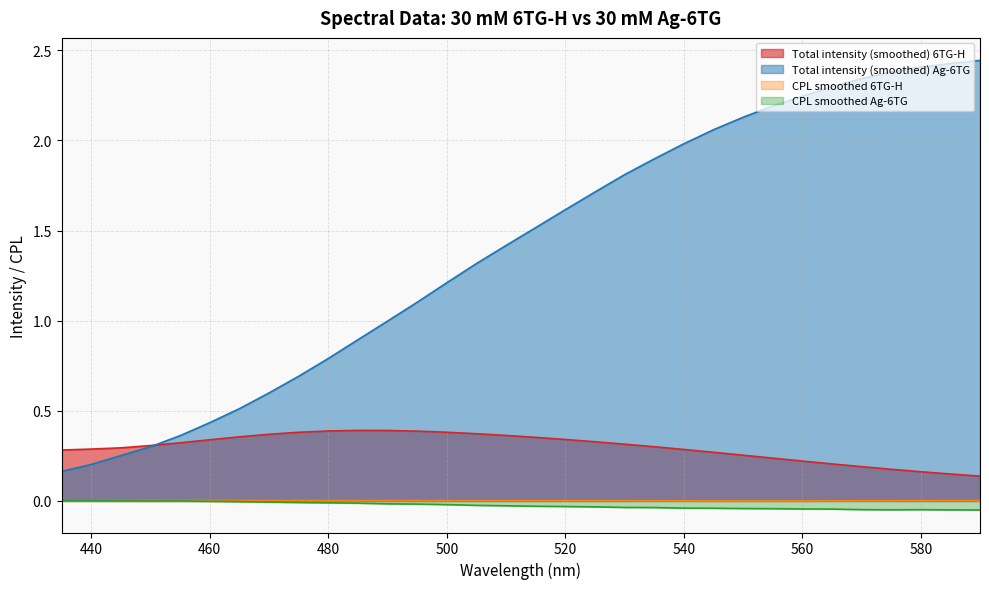

Reading left to right, what are all the values shown in this chart?

Total intensity (smoothed) 6TG-H: 0.3	0.3	0.3	0.3	0.3	0.3	0.4	0.4	0.4	0.4	0.4	0.4	0.4	0.4	0.4	0.4	0.4	0.3	0.3	0.3	0.3	0.3	0.3	0.3	0.2	0.2	0.2	0.2	0.2	0.2	0.1	0.1
Total intensity (smoothed) Ag-6TG: 0.2	0.2	0.3	0.3	0.4	0.4	0.5	0.6	0.7	0.8	0.9	1.0	1.1	1.2	1.3	1.4	1.5	1.6	1.7	1.8	1.9	2.0	2.1	2.1	2.2	2.2	2.3	2.3	2.4	2.4	2.4	2.4
CPL smoothed 6TG-H: 0.0	0.0	0.0	0.0	0.0	0.0	0.0	0.0	0.0	0.0	0.0	0.0	0.0	0.0	0.0	0.0	0.0	0.0	0.0	0.0	0.0	0.0	0.0	0.0	0.0	0.0	0.0	0.0	0.0	0.0	0.0	0.0
CPL smoothed Ag-6TG: 0.0	0.0	0.0	-0.0	-0.0	-0.0	-0.0	-0.0	-0.0	-0.0	-0.0	-0.0	-0.0	-0.0	-0.0	-0.0	-0.0	-0.0	-0.0	-0.0	-0.0	-0.0	-0.0	-0.0	-0.0	-0.0	-0.0	-0.0	-0.0	-0.0	-0.0	-0.1